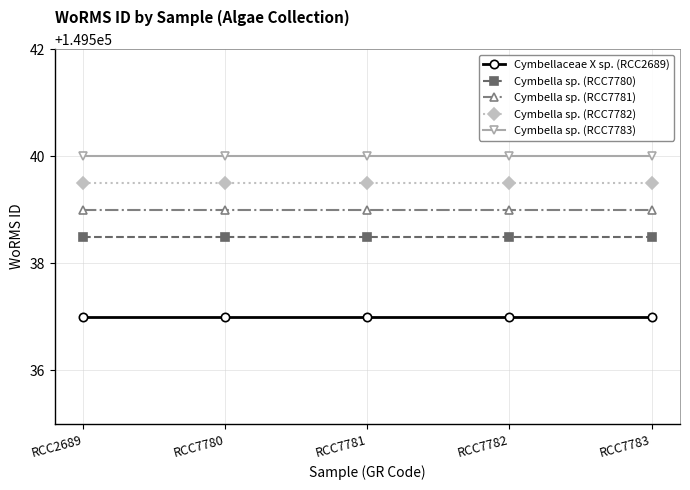

Rank the series by their average value, from highest to lowest.

Cymbella sp. (RCC7783), Cymbella sp. (RCC7782), Cymbella sp. (RCC7781), Cymbella sp. (RCC7780), Cymbellaceae X sp. (RCC2689)